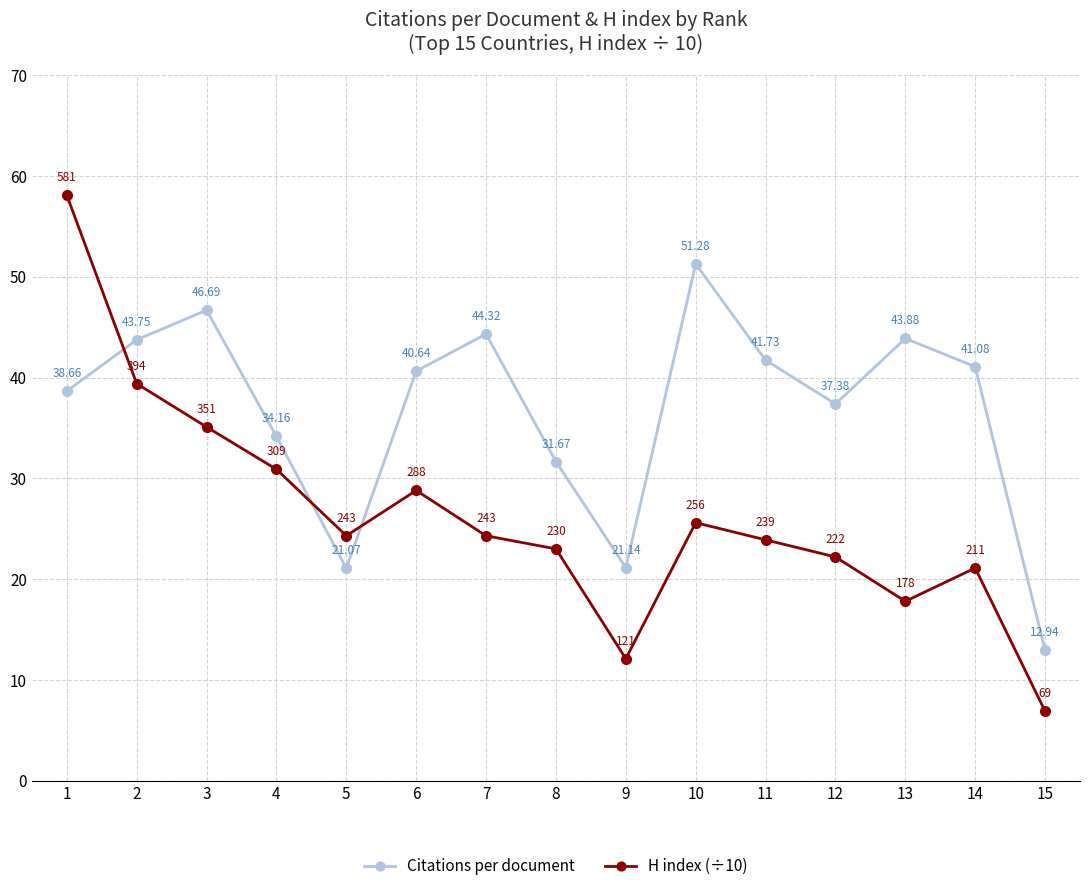

Where is the first local minimum for H index (÷10)?

5